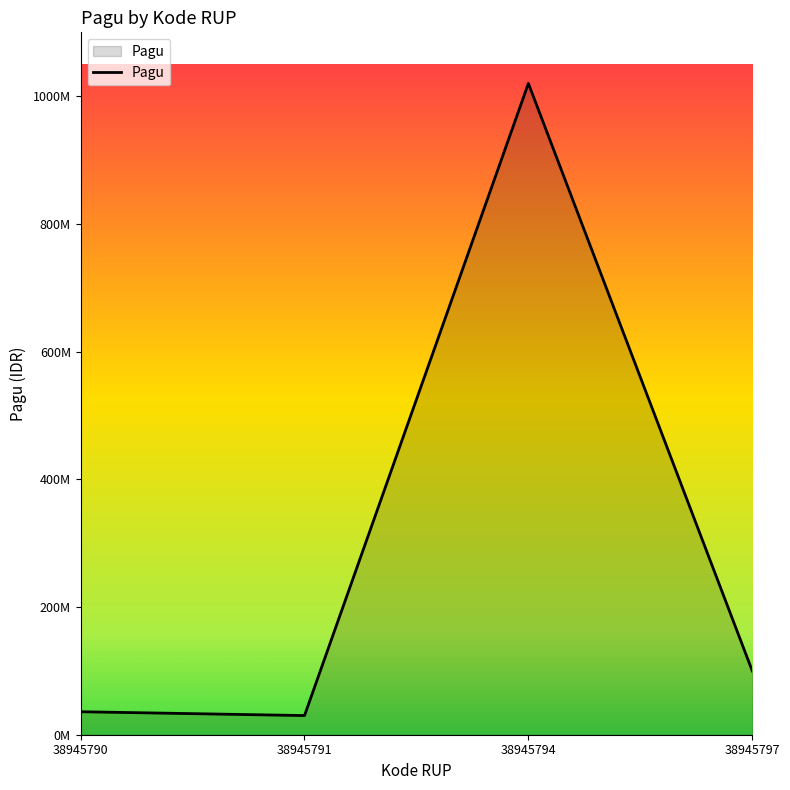

Does the chart have visible grid lines?

No